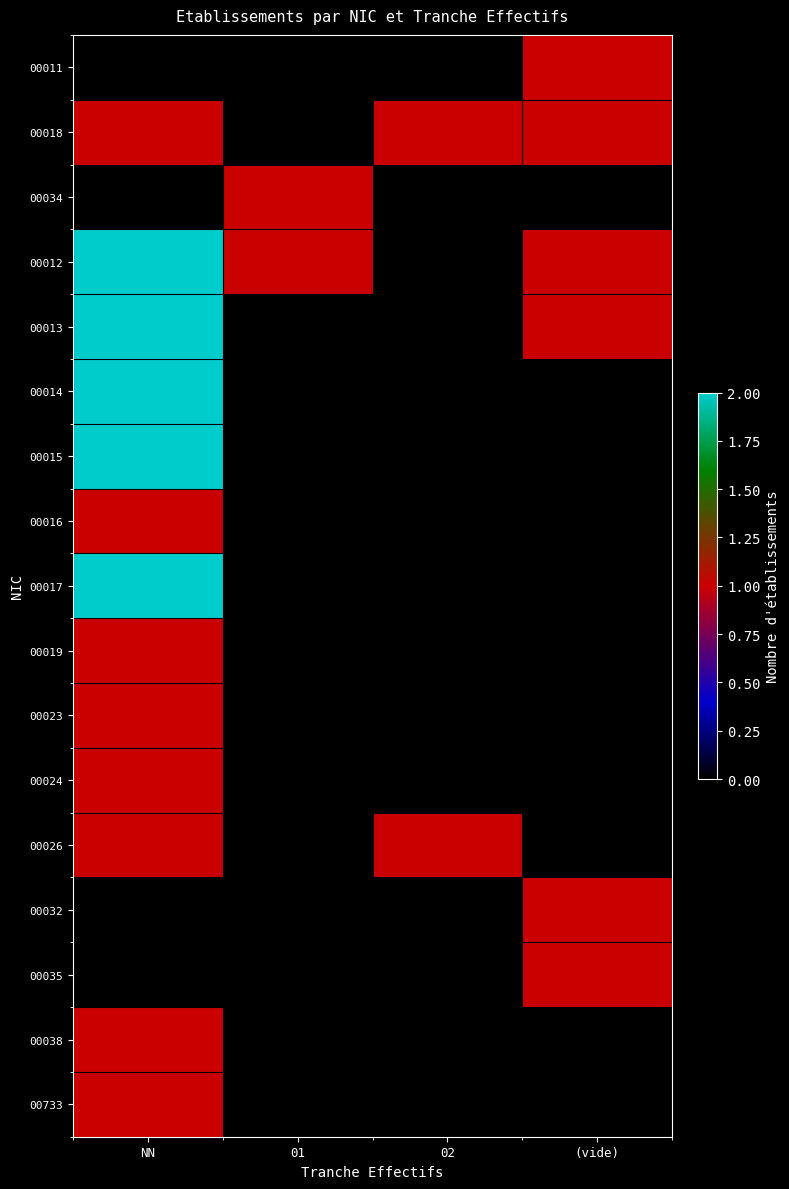

At which category does the chart reach its peak across all series?

NN